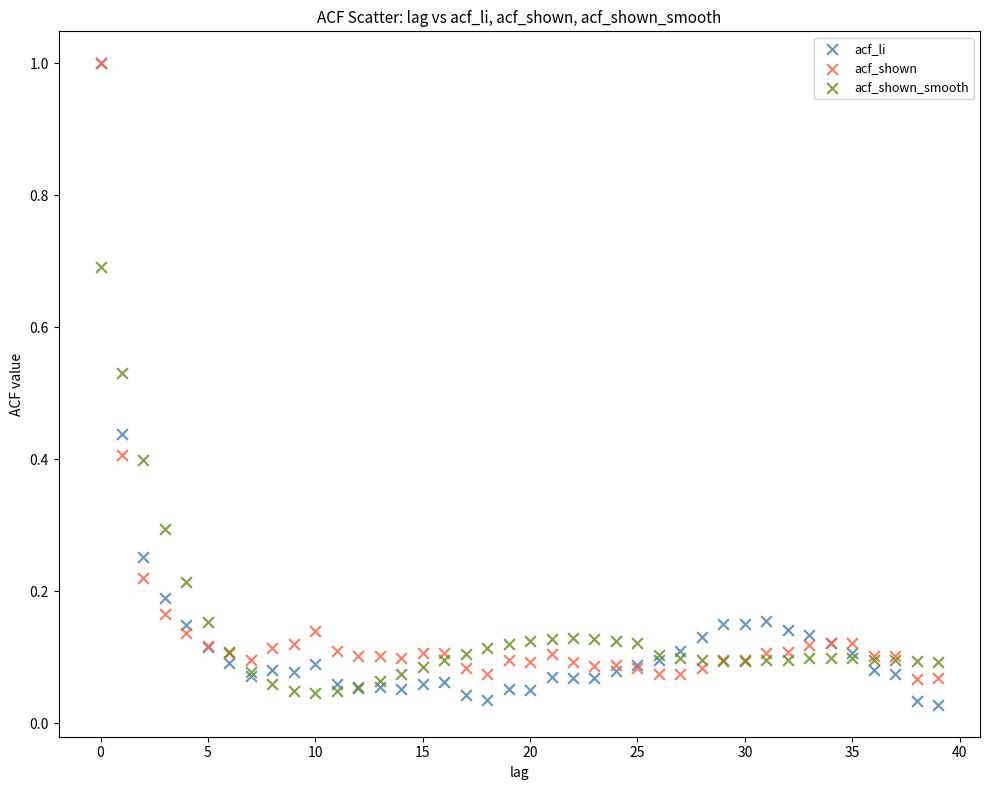

What are all the series names shown in the legend?

acf_li, acf_shown, acf_shown_smooth